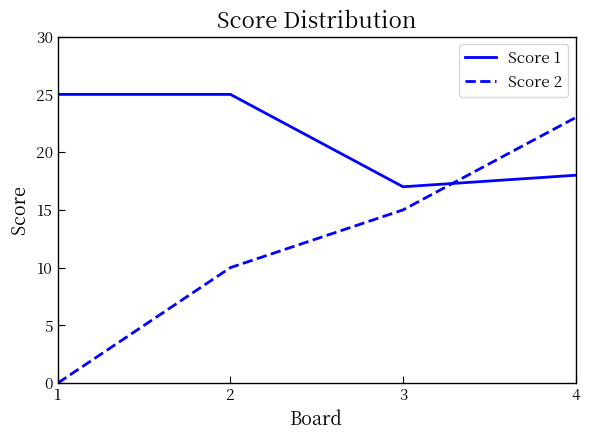

True or false: Score 2 has more than 1 points higher than both neighbors.

False